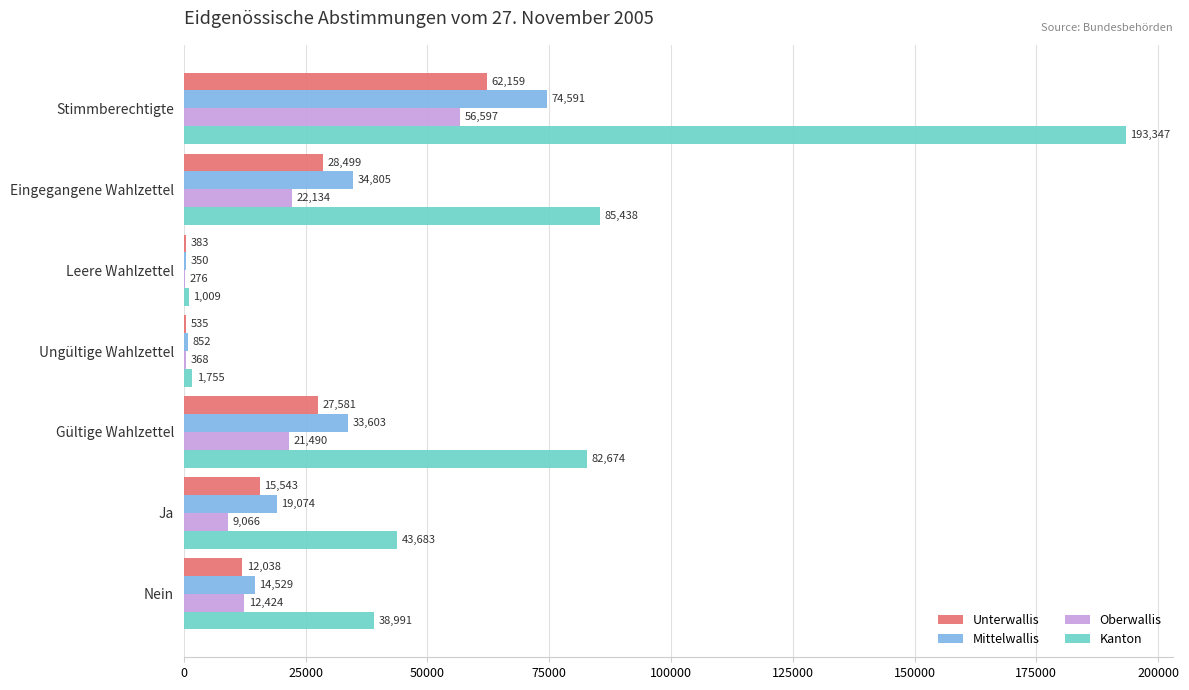

What is the highest value of the Mittelwallis series?

74591